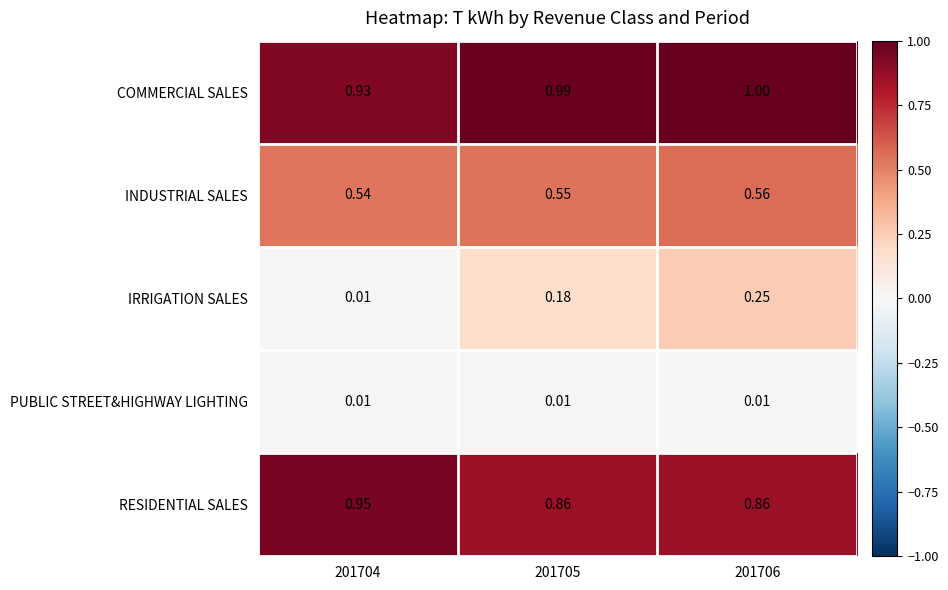

List the series in order of their peak value, lowest first.

PUBLIC STREET&HIGHWAY LIGHTING, IRRIGATION SALES, INDUSTRIAL SALES, RESIDENTIAL SALES, COMMERCIAL SALES